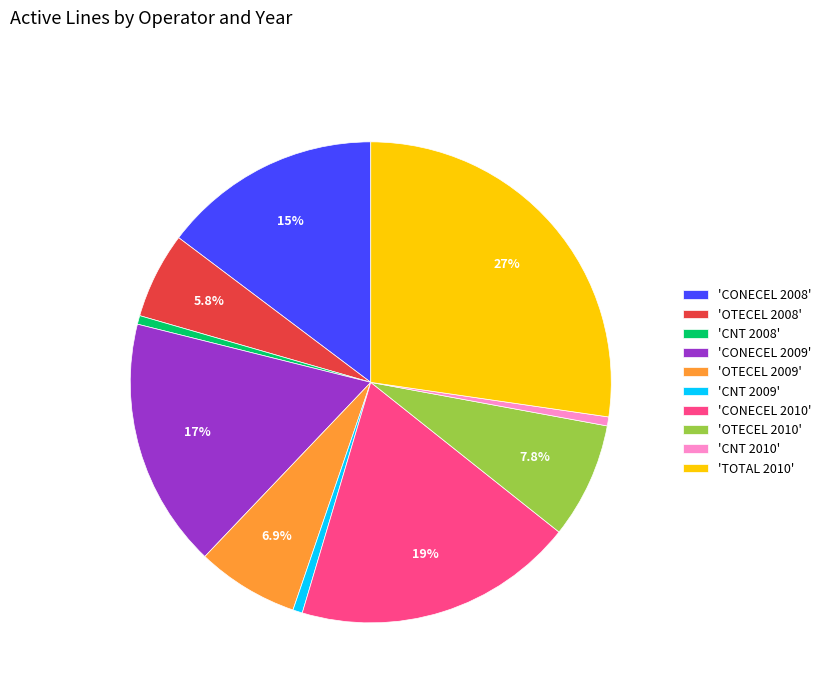

Between 'TOTAL 2010' and 'CONECEL 2008', which is larger?

'TOTAL 2010'